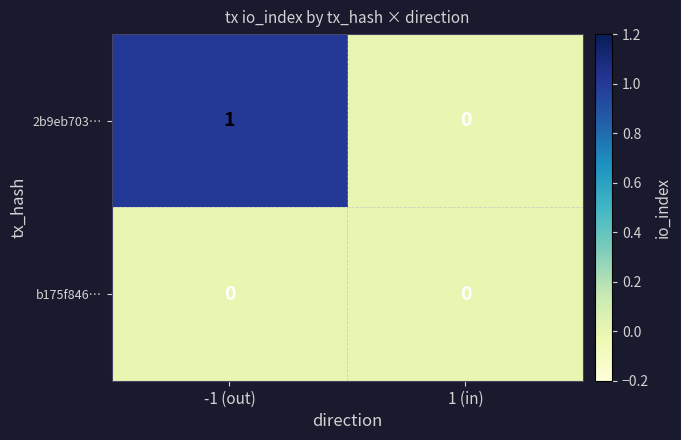

Where is 2b9eb703… nearest to the value 0?

1 (in)